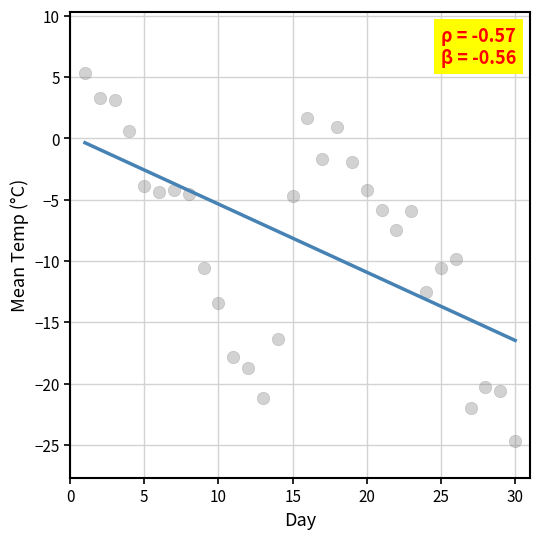

What Y value in the scatter plot is closest to -9?

-9.8